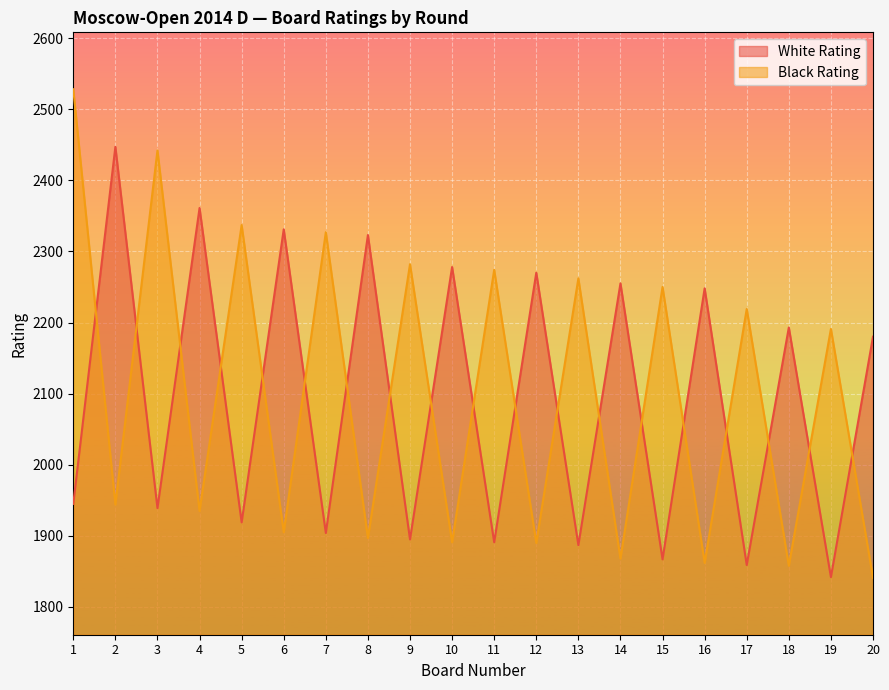

What is the total value across all series at 1?

4473